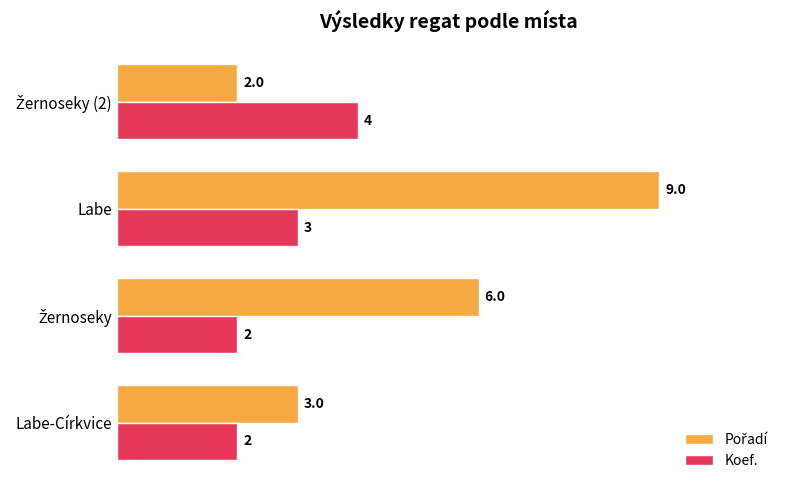

Count the number of data series in this chart.

2